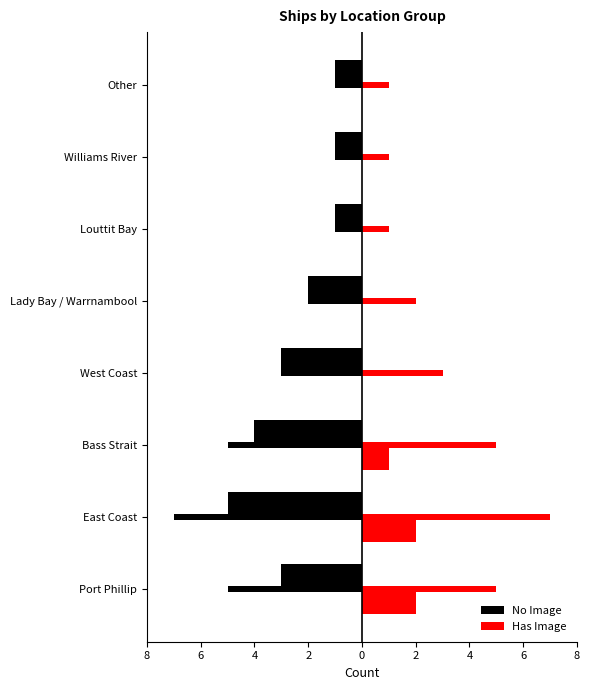

What is the average value of the No Image series?

-2